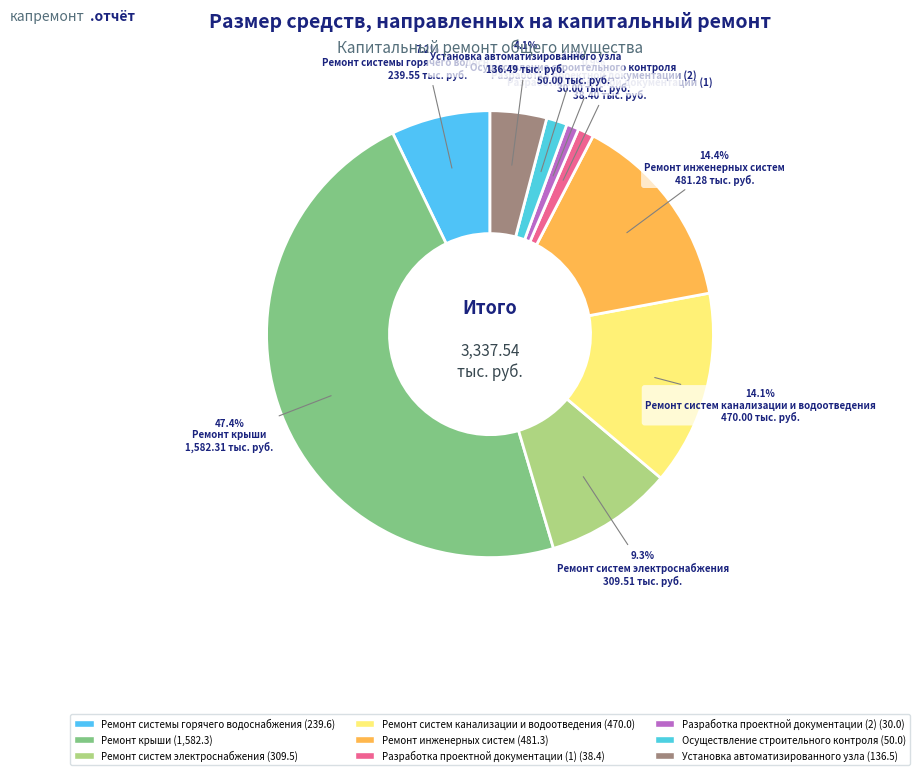

To the nearest percent, what portion does Ремонт крыши represent?

47%